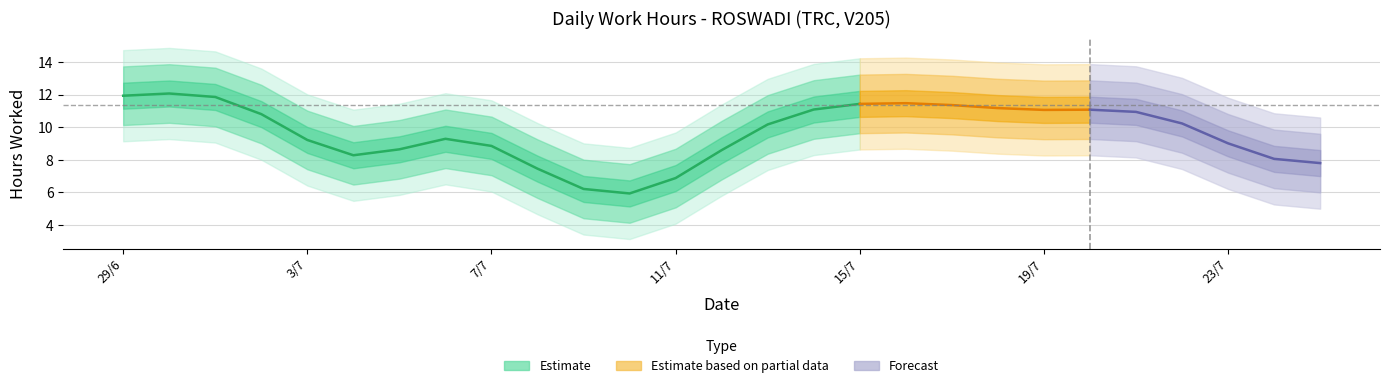

Where is the first local maximum?

1